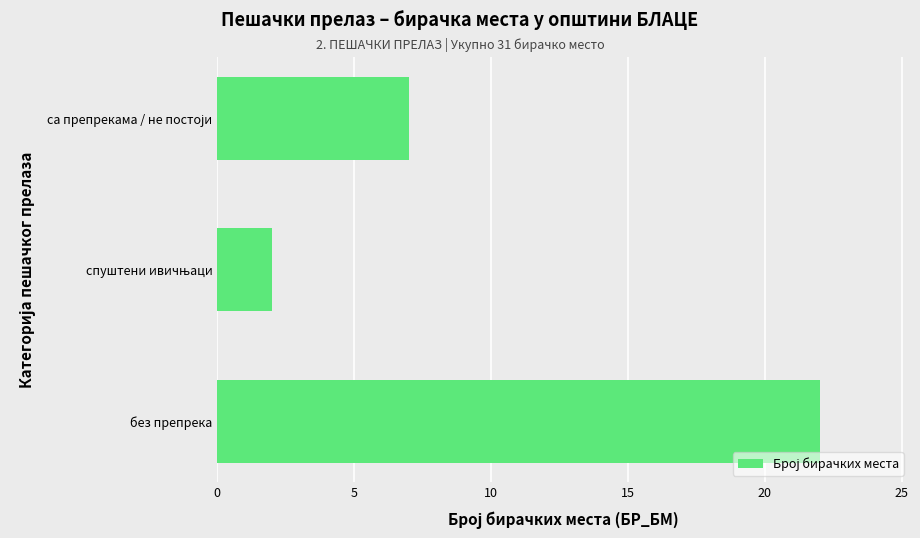

The value at без препрека is 29. True or false?

False